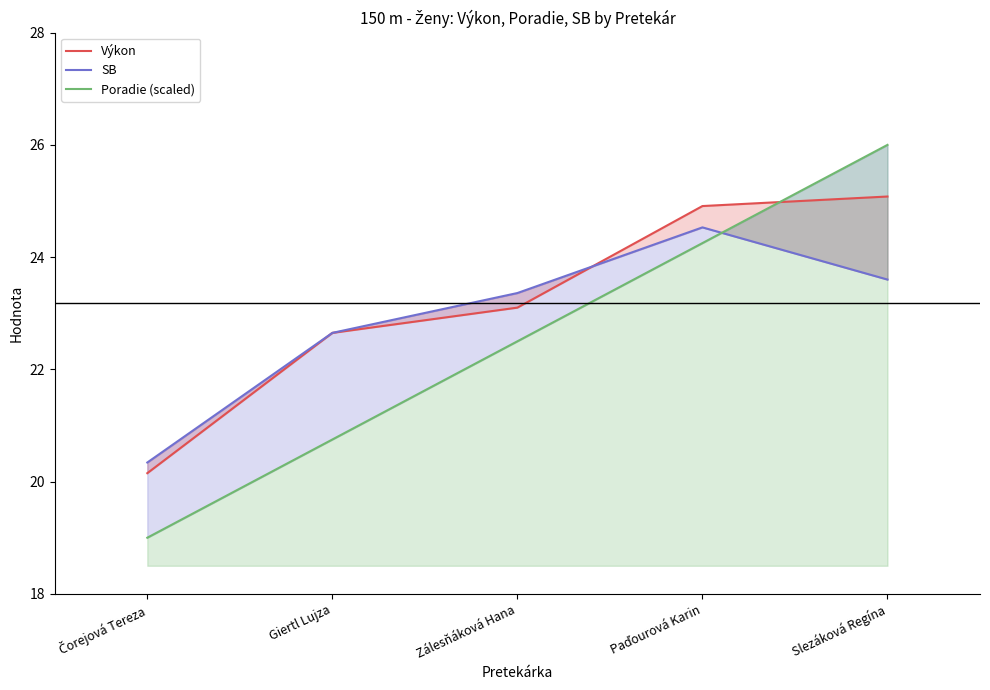

What is the difference between the maximum and minimum values in the SB series?

4.2